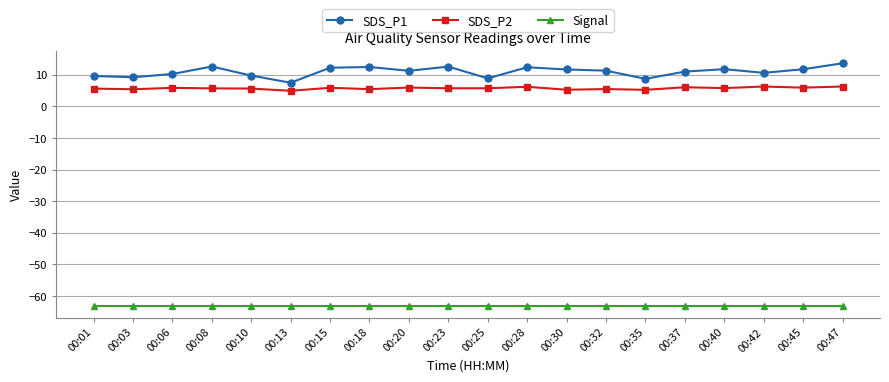

Count the number of data series in this chart.

3